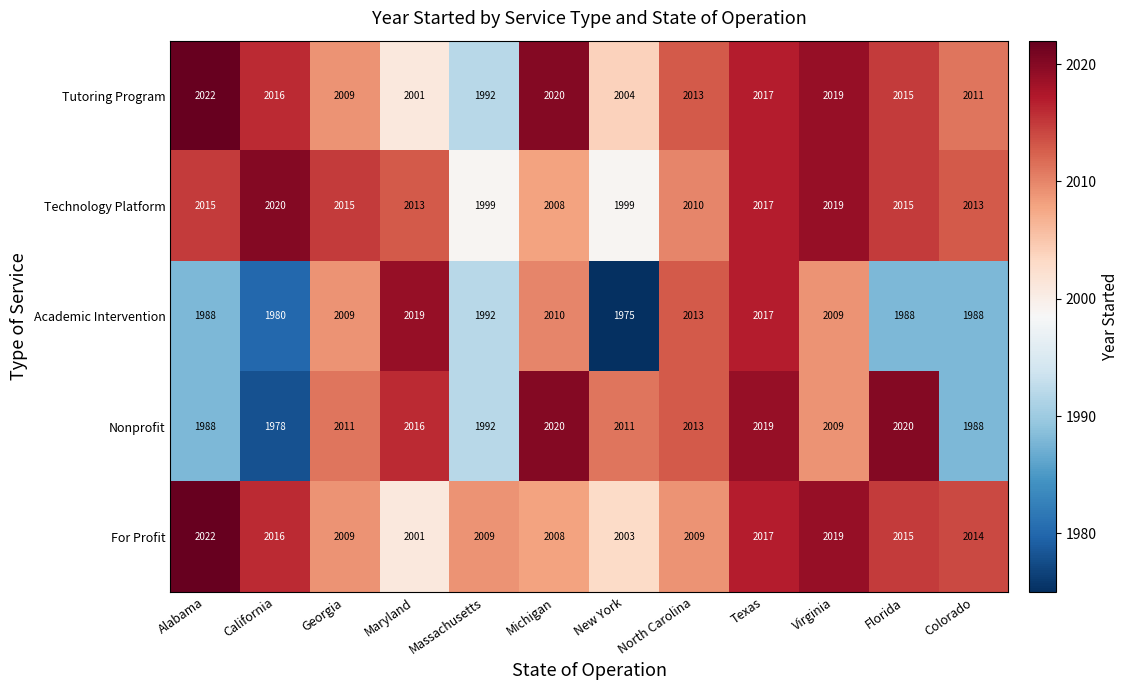

Rank the categories by Tutoring Program value from lowest to highest.

Massachusetts, Maryland, New York, Georgia, Colorado, North Carolina, Florida, California, Texas, Virginia, Michigan, Alabama